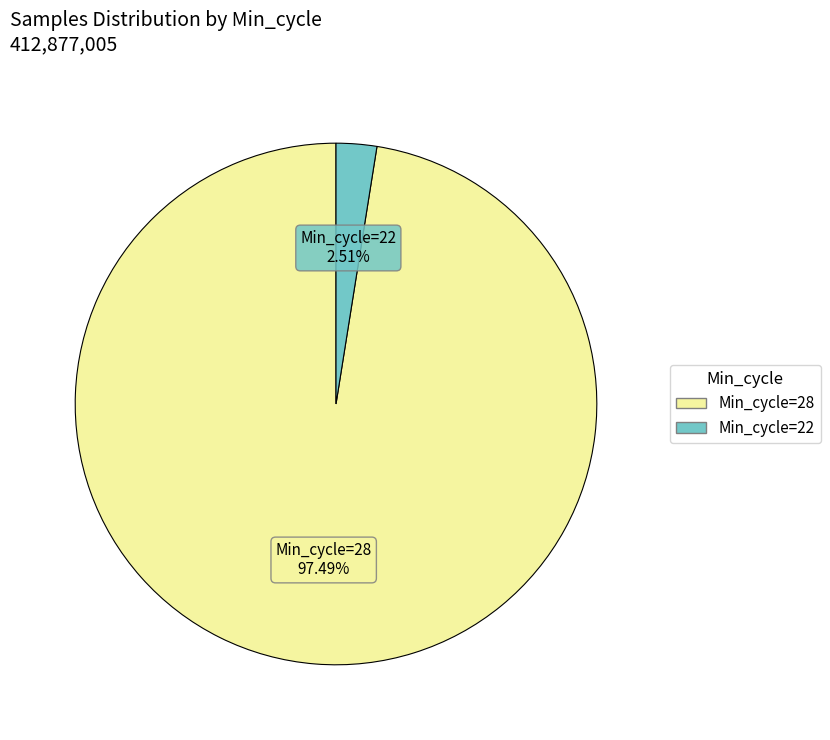

Is there any slice that represents more than half of the pie?

Yes